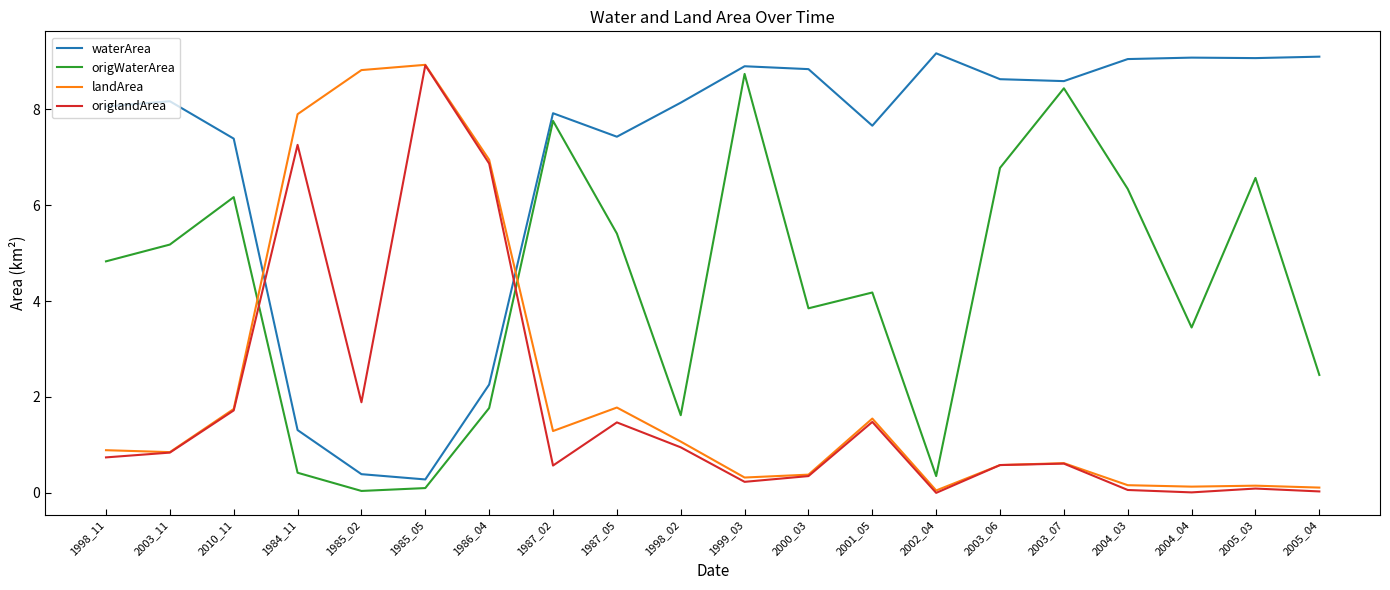

Does the chart have visible grid lines?

No